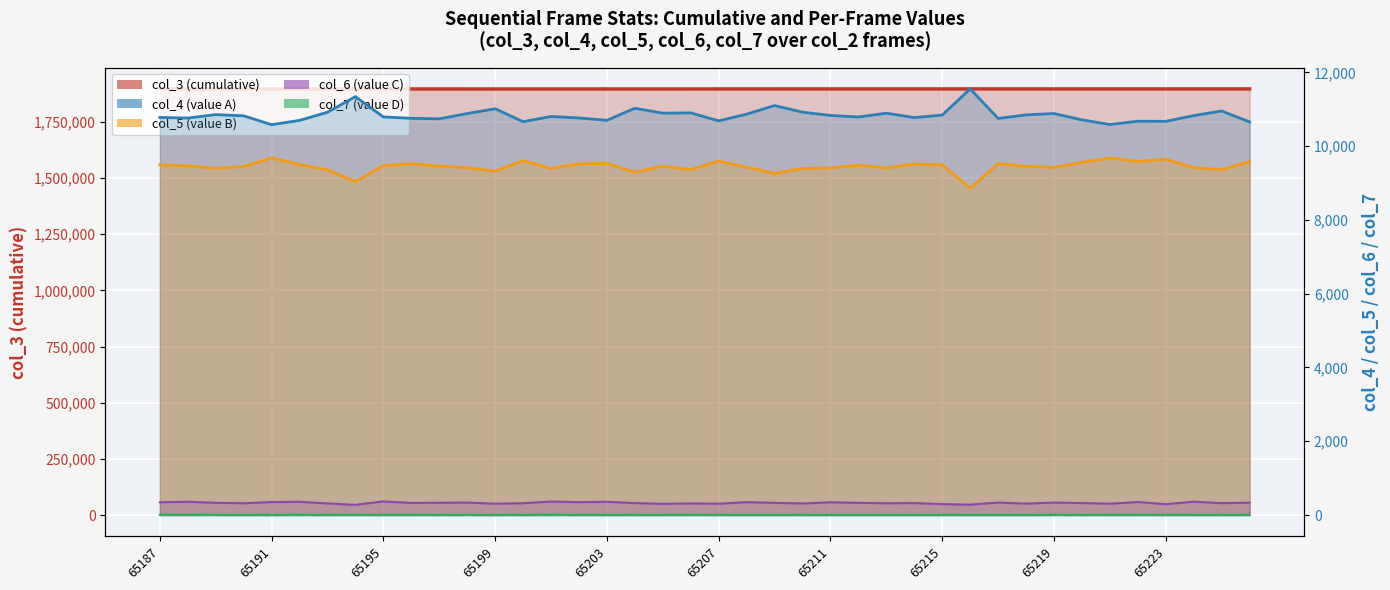

What is the sum of all col_6 (value C) line values?

13141